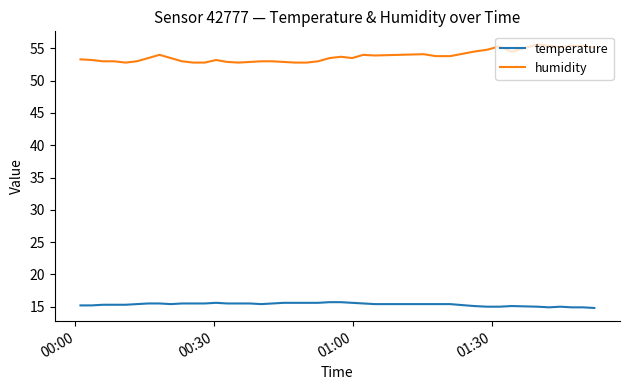

True or false: temperature and humidity intersect in this chart.

False